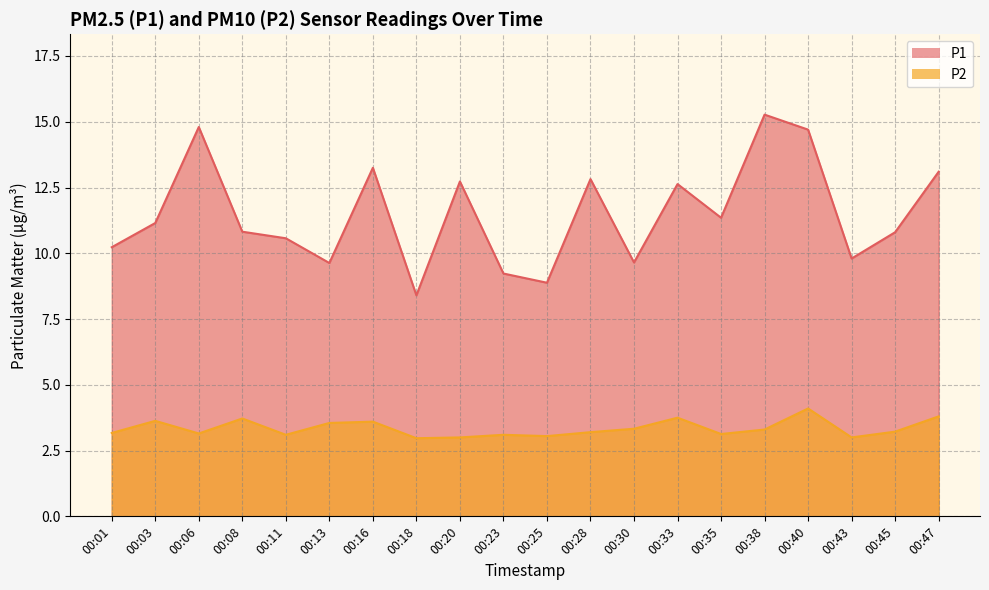

What is the value of the P1 point at the 10th from the left?

9.2